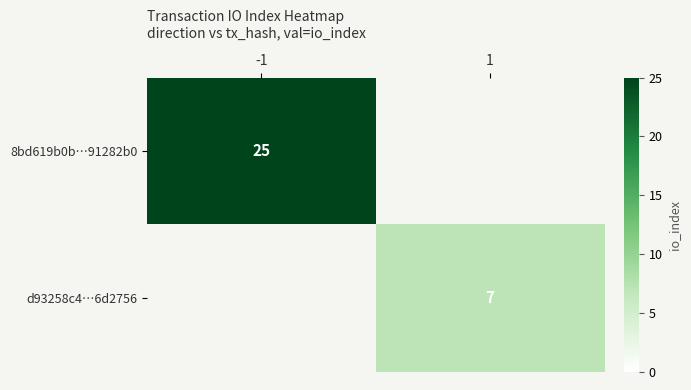

Is it true that d93258c4…6d2756 equals 7 at 1?

True